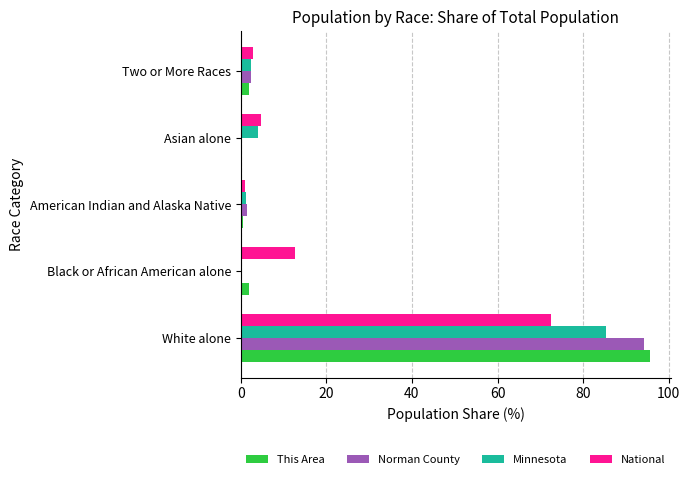

What is the sum of all National values?

93.6